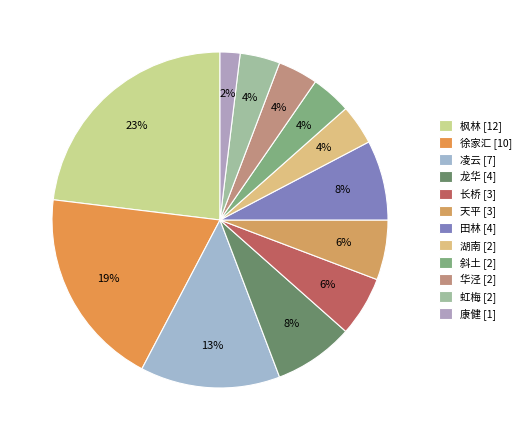

Between 天平 and 虹梅, which is larger?

天平